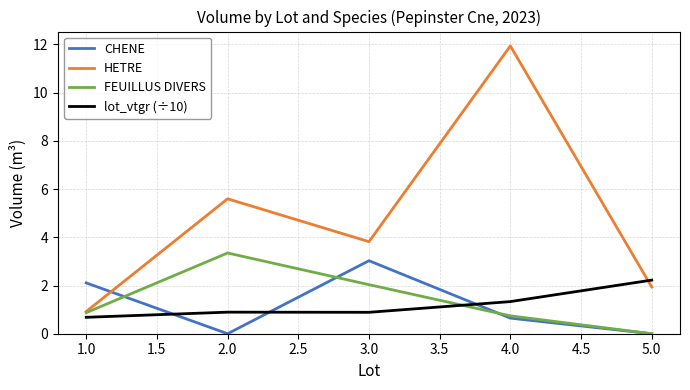

What is the maximum value shown in the chart?

11.9